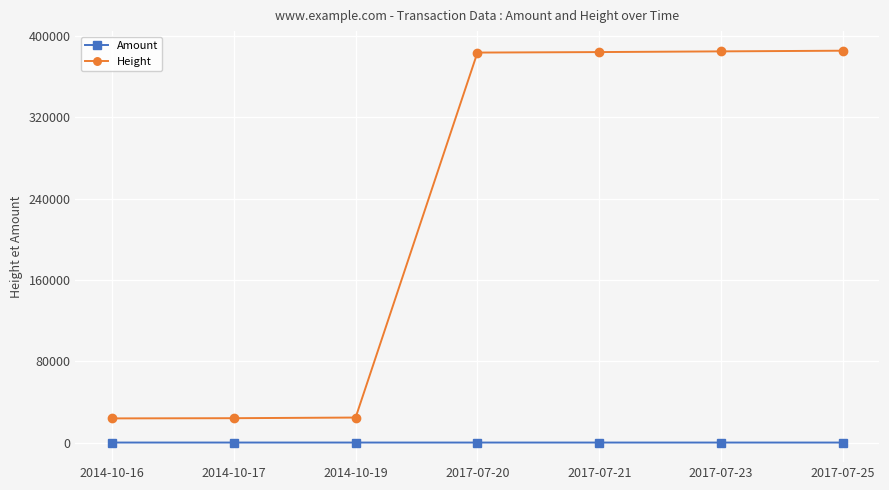

What are all the series names shown in the legend?

Amount, Height